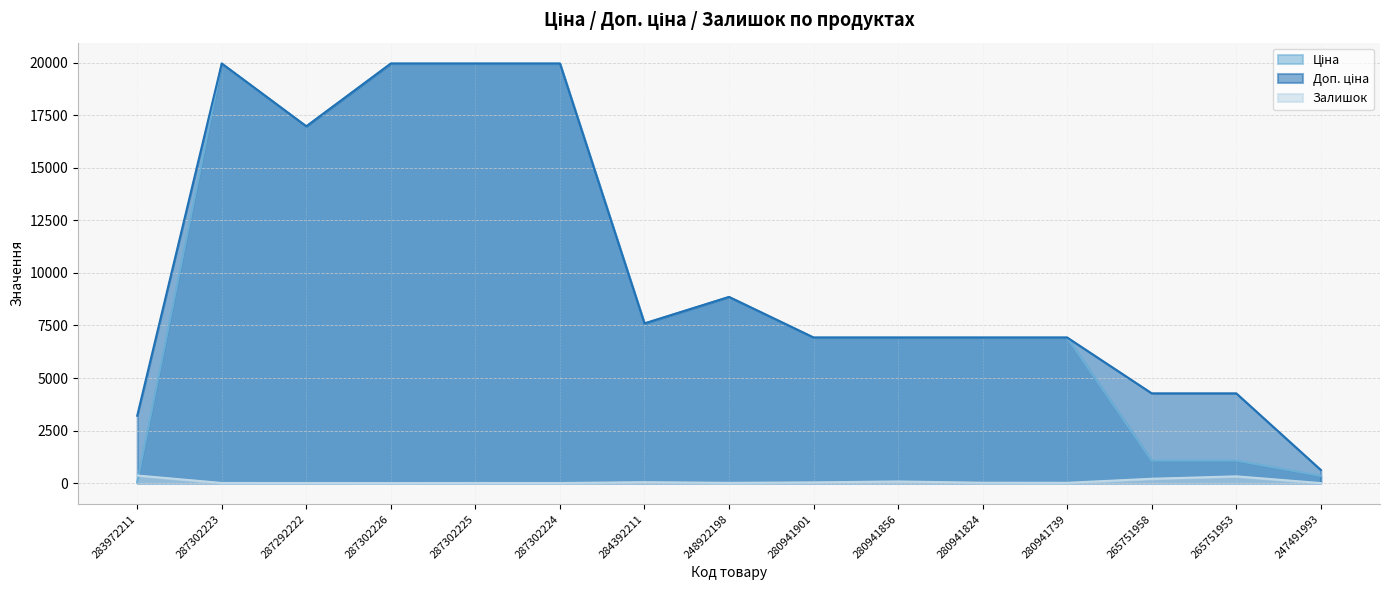

What is the label of the 14th point from the right?

287302223